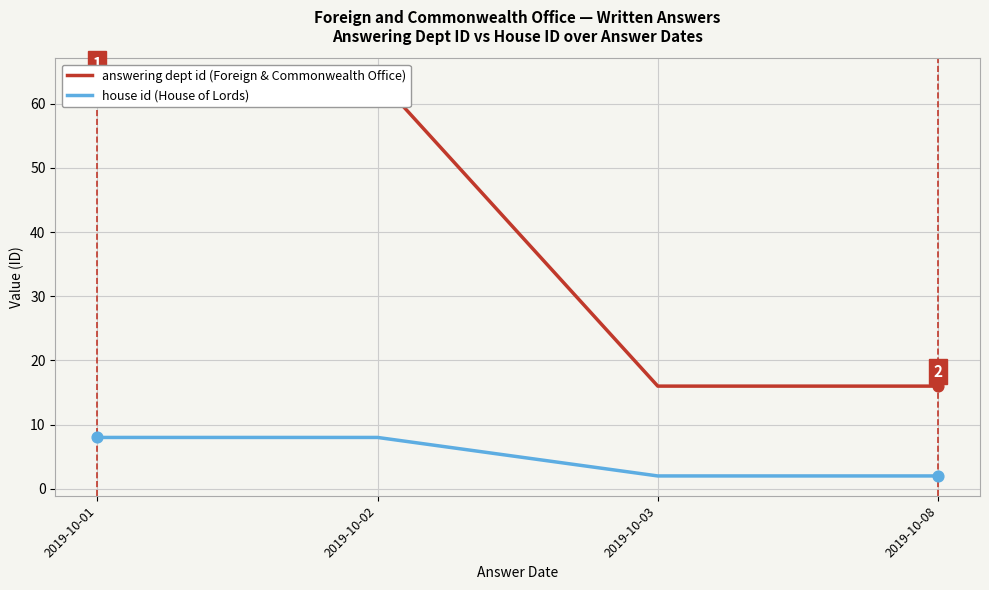

Which series contains the highest Y value?

answering dept id